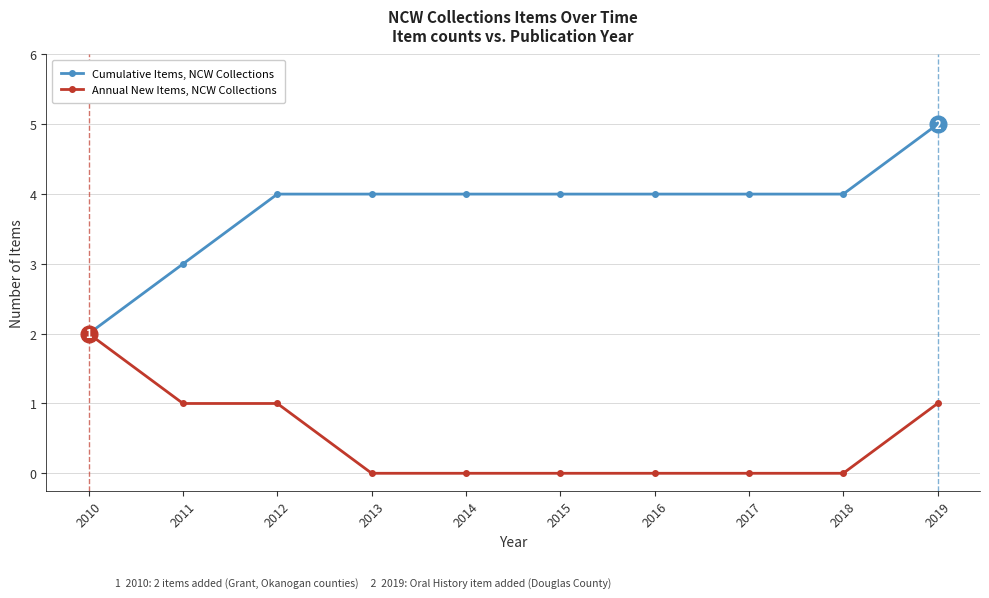

Rank the series by their maximum value, from highest to lowest.

Cumulative Items, NCW Collections, Annual New Items, NCW Collections